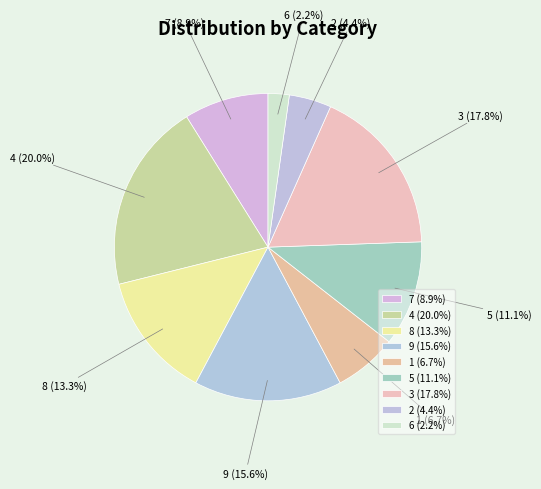

To the nearest percent, what percentage of the pie is 2?

4%